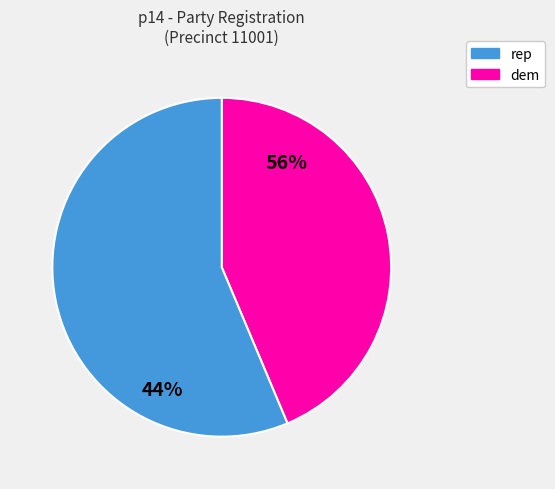

Which slice is the smallest?

dem